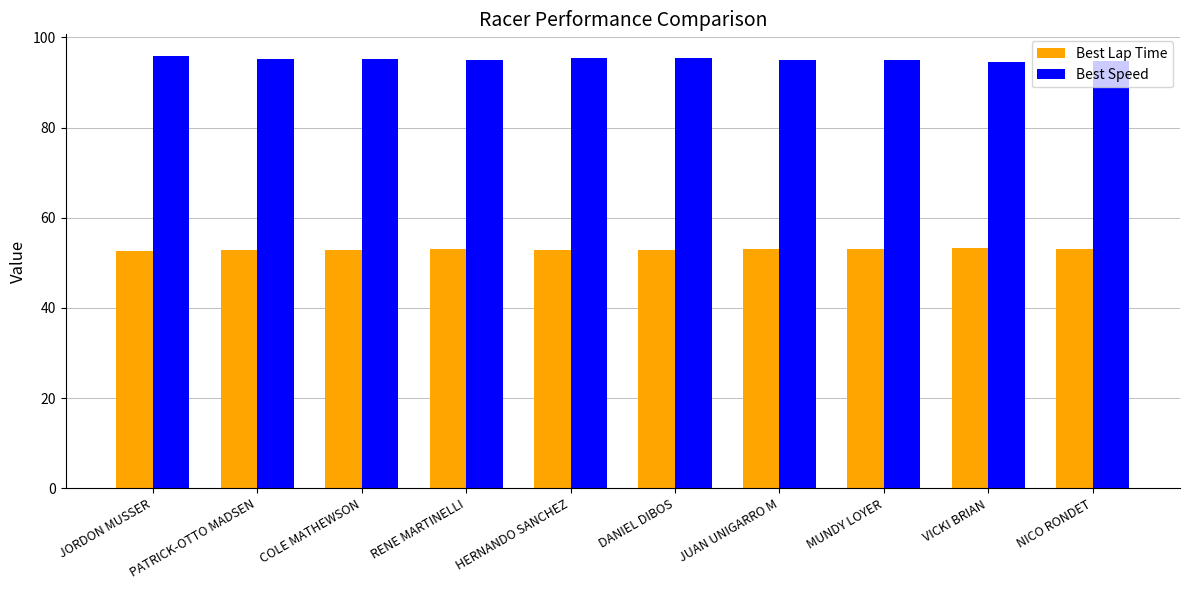

What is the label of the 8th bar from the left?

MUNDY LOYER